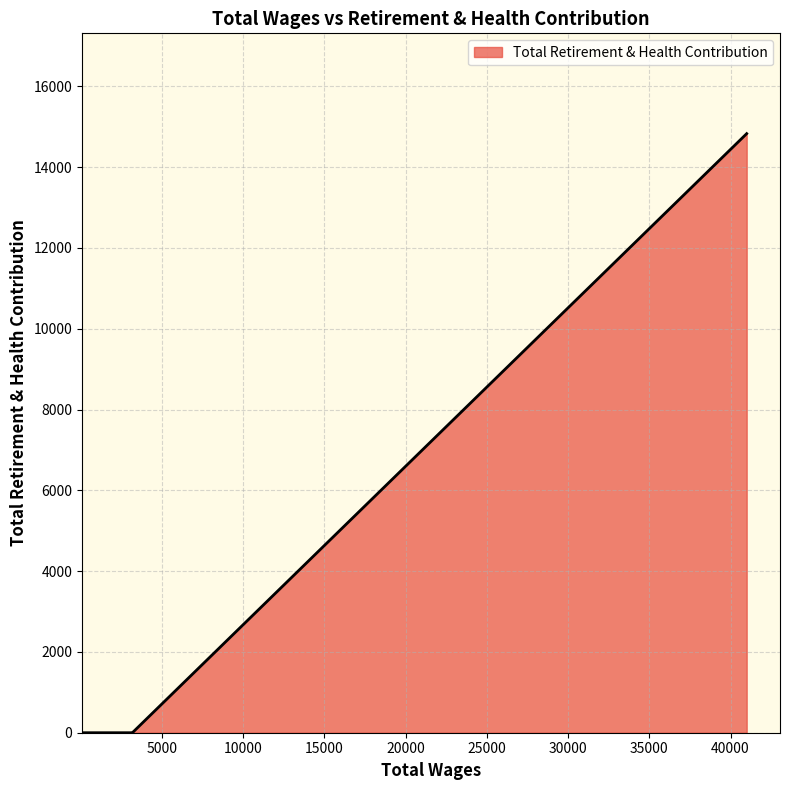

True or false: there are more than 2 points higher than both neighbors.

False